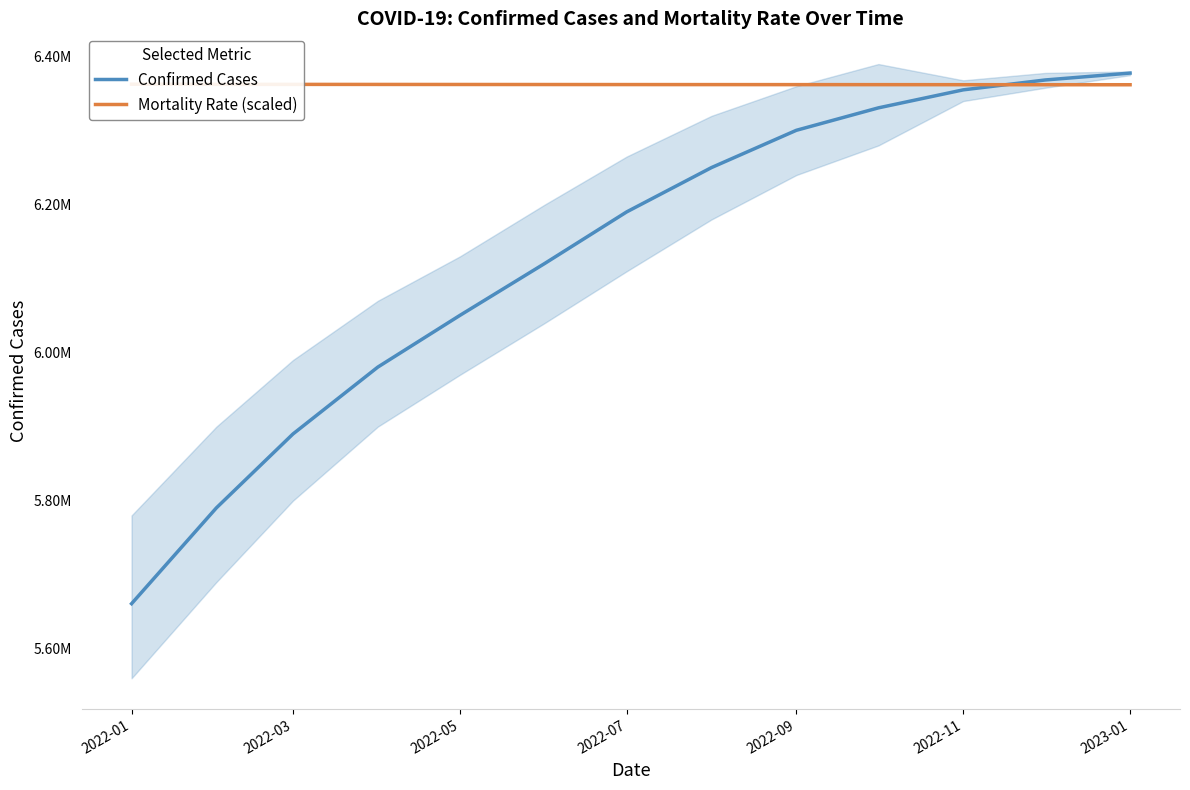

Is this an area chart (filled region under the line)?

No